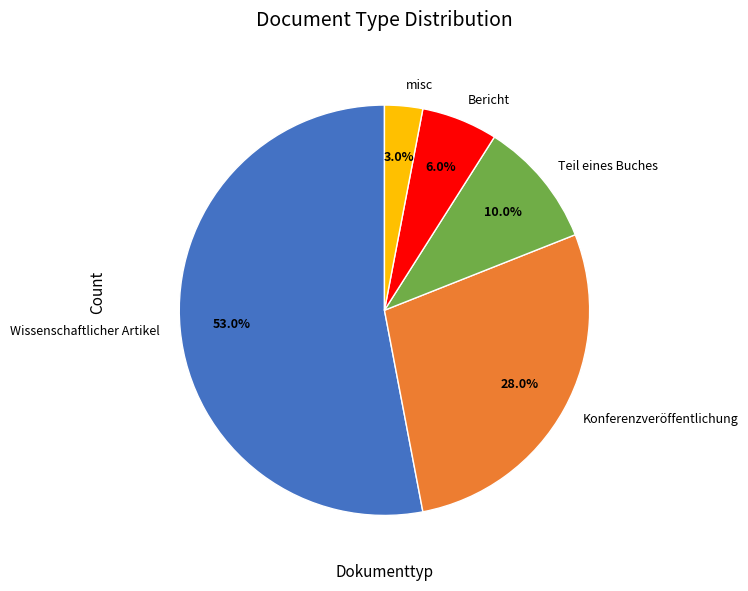

What is the total percentage of Bericht and misc?

9.0%